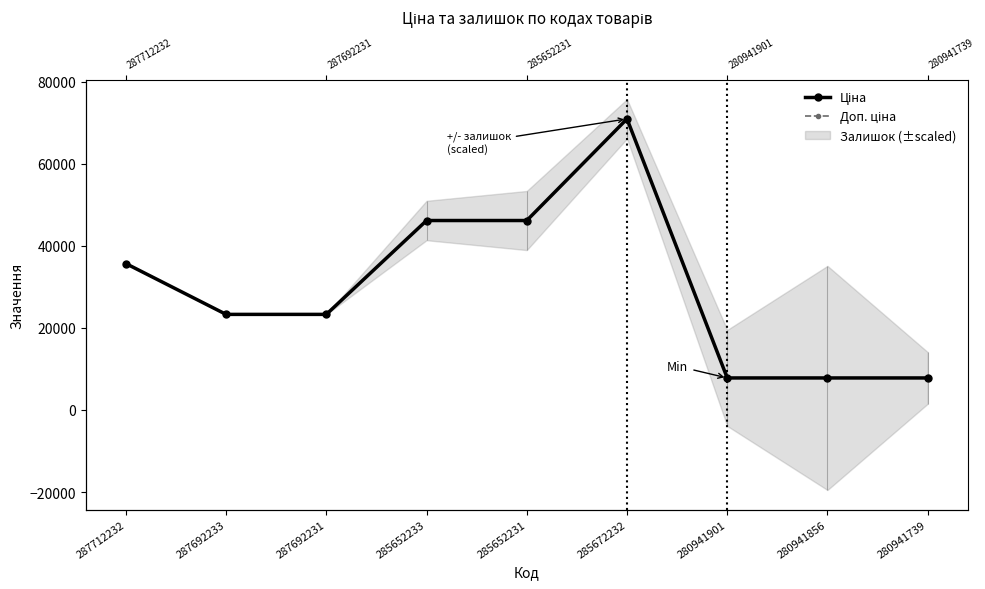

Reading left to right, transcribe all the data shown in this chart.

Ціна: 35659.4	23278.2	23278.2	46143.9	46143.9	70906.0	7792.9	7792.9	7792.9
Доп. ціна: 35659.4	23278.2	23278.2	46143.9	46143.9	70906.0	7792.9	7792.9	7792.9